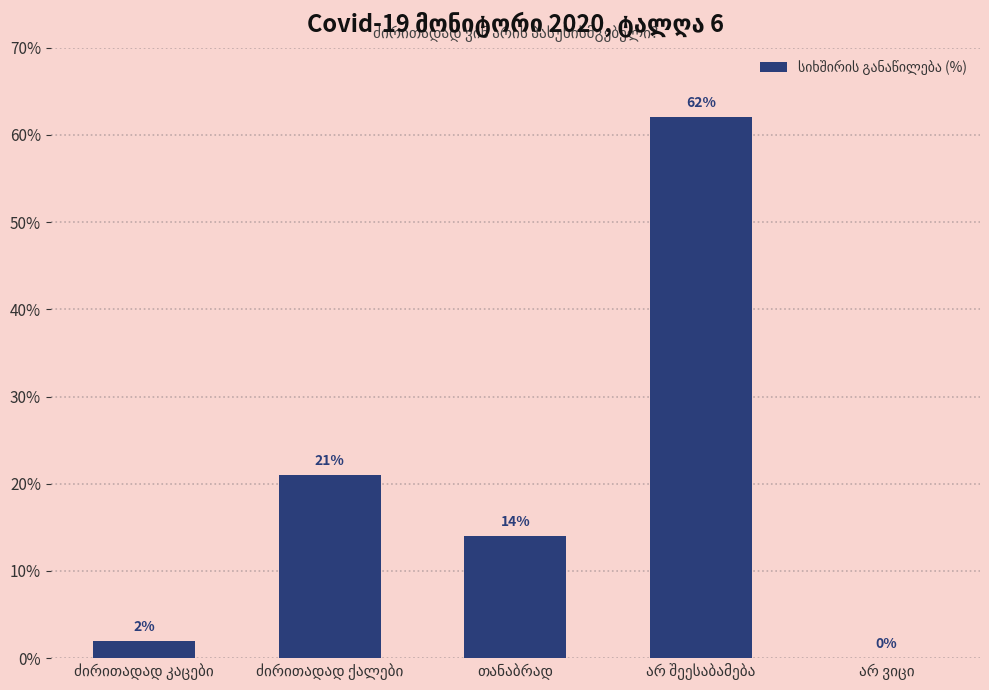

What is the greatest value displayed?

62